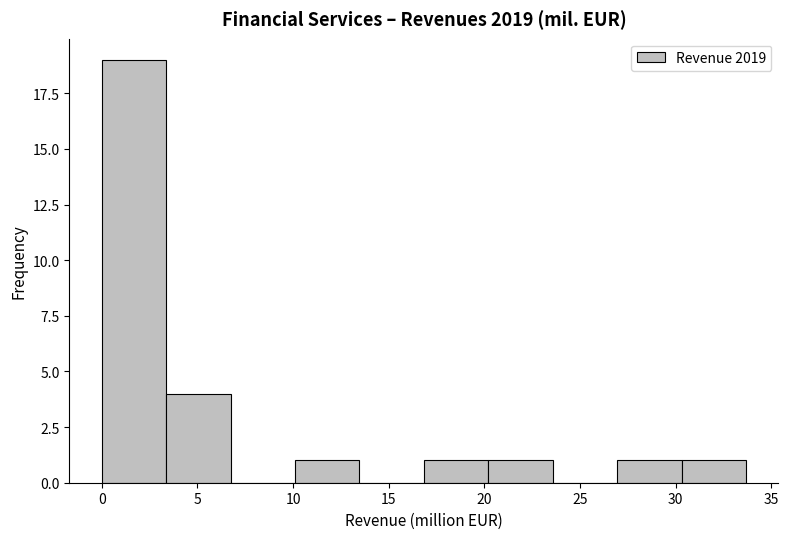

Over which range of the x-axis is the bar tallest?

0.0 to 3.5